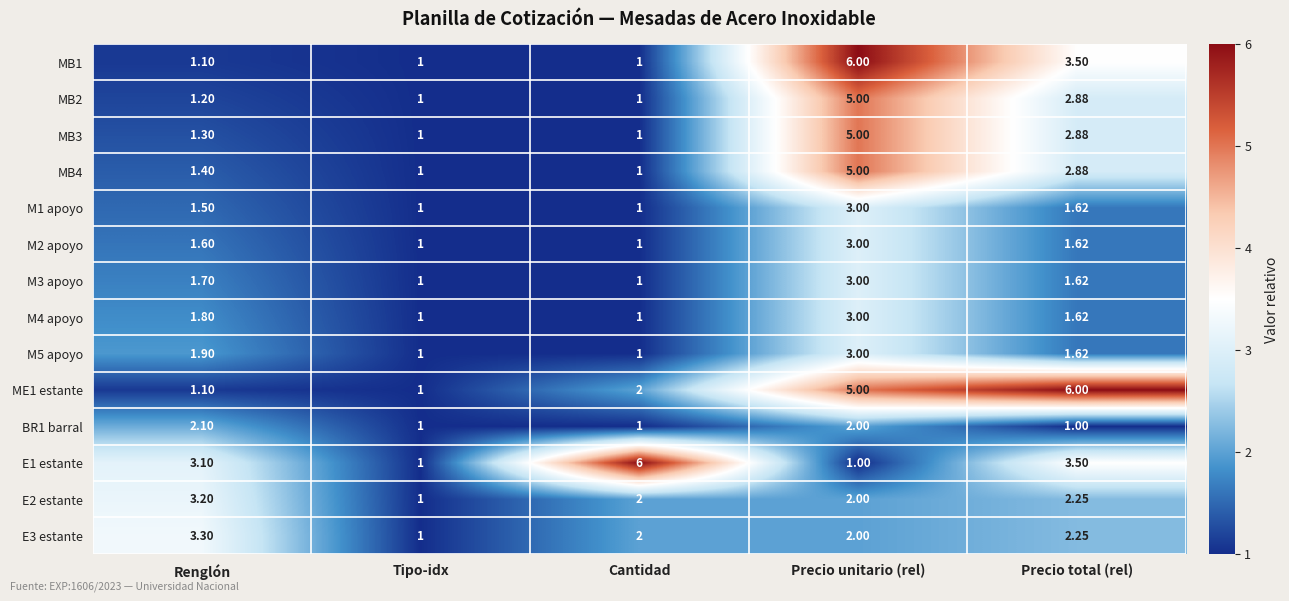

What is the smallest value displayed?

1.0